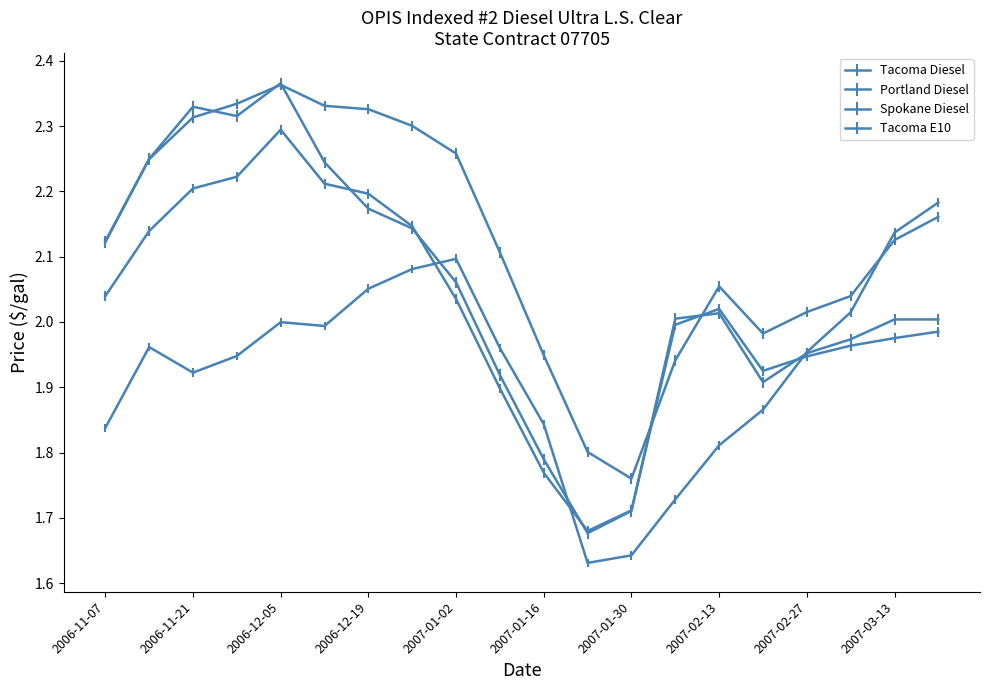

At which category is the sum across all series the highest?

2006-12-05